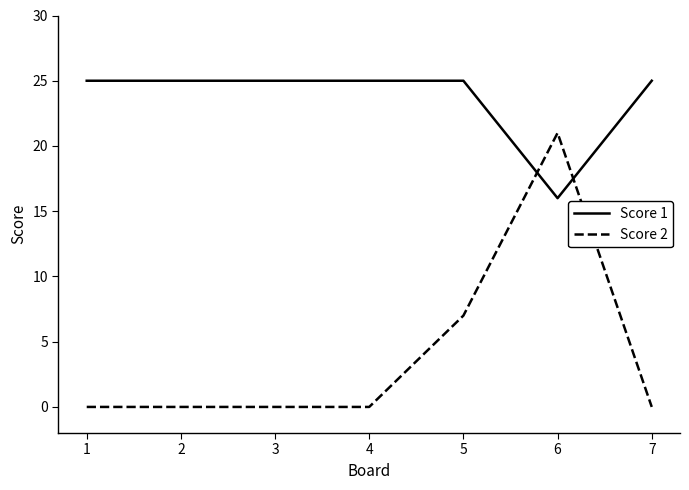

True or false: Score 1 and Score 2 cross at least once.

True